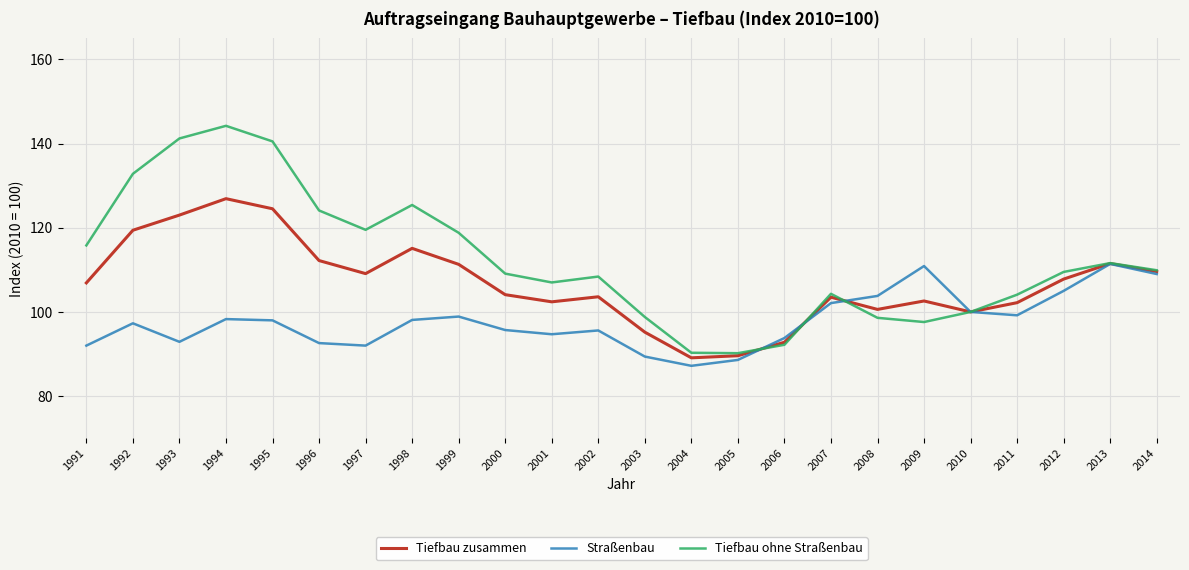

The Tiefbau ohne Straßenbau series shows 27.4 at 2000. True or false?

False